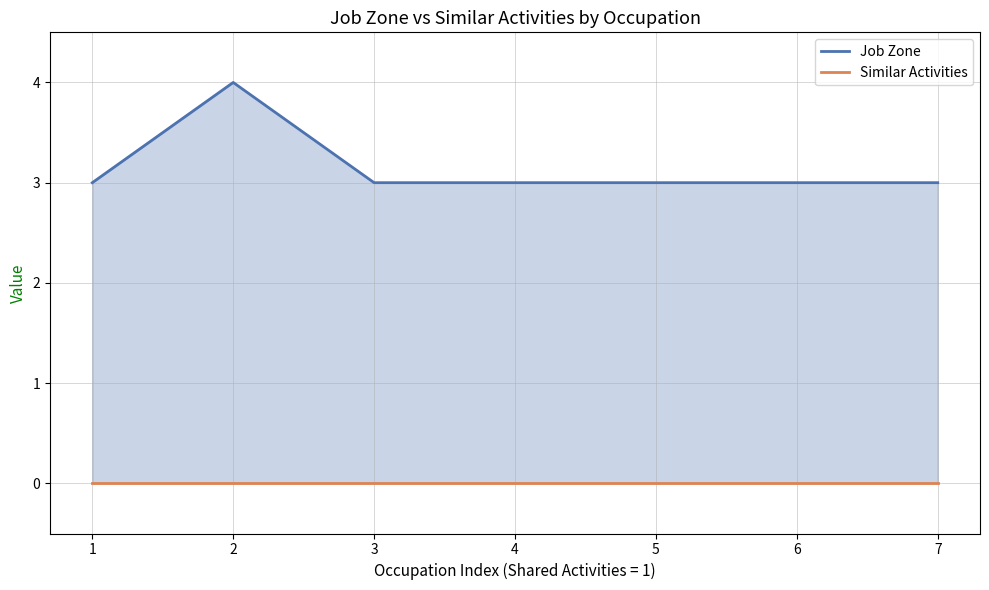

What is the lowest value of the Job Zone series?

3